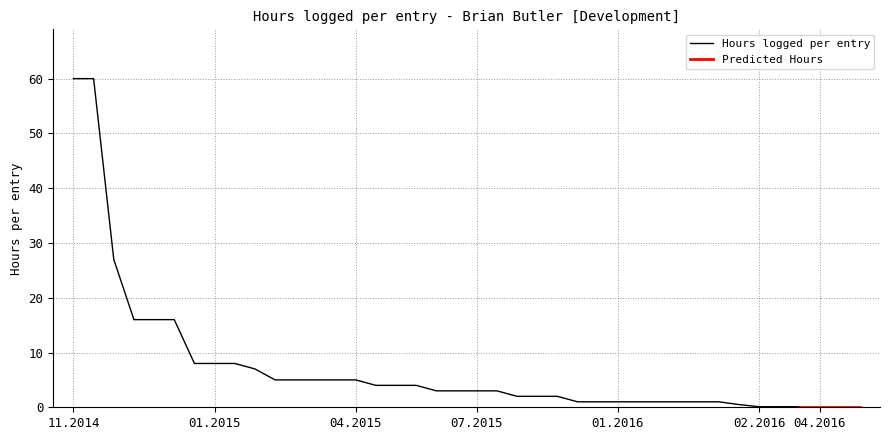

At how many categories does at least one series exceed 15?

6